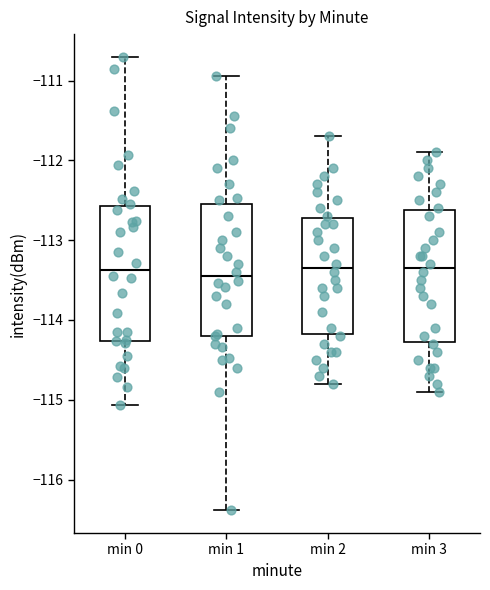

Reading left to right, transcribe this box plot: for each box, give where its median line is, the range the box spans, and where its two whiskers end, as read against the y-axis. The values are not printed on the chart, so give them approximately, as read against the axis.

min 0: median -113.4, box -114.3 to -112.6, whiskers -115.1 to -110.7
min 1: median -113.5, box -114.2 to -112.5, whiskers -116.4 to -110.9
min 2: median -113.3, box -114.2 to -112.7, whiskers -114.8 to -111.7
min 3: median -113.3, box -114.3 to -112.6, whiskers -114.9 to -111.9